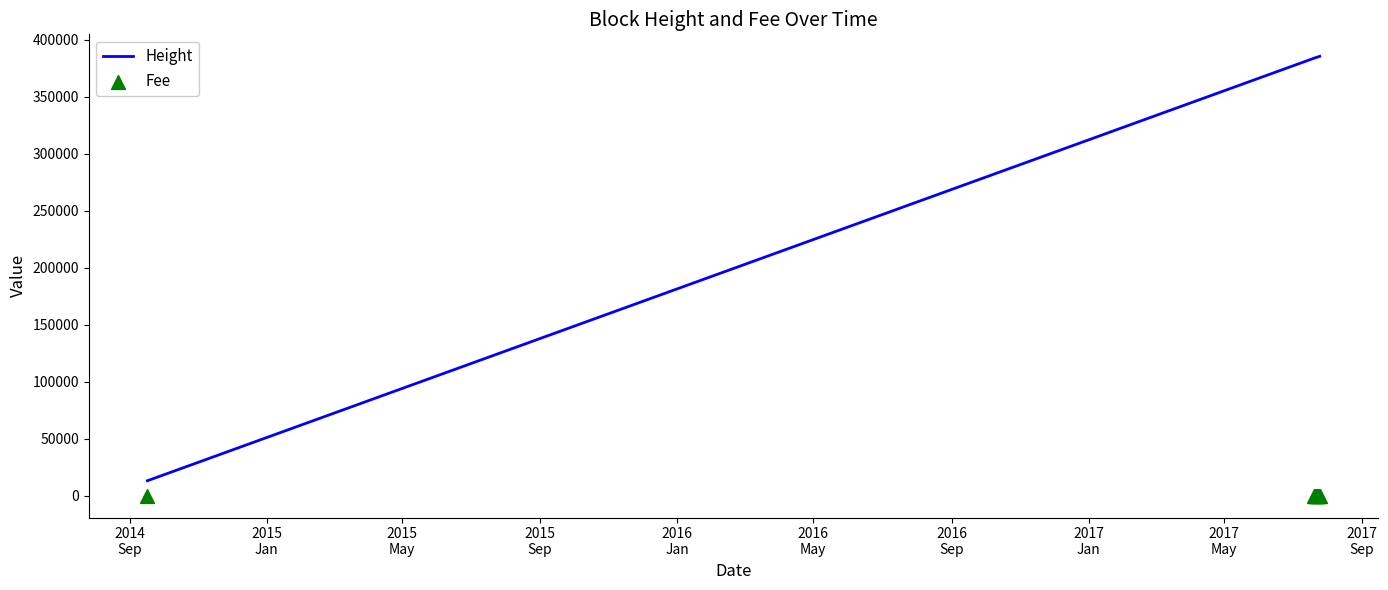

What is the lowest value of the Height series?

13002